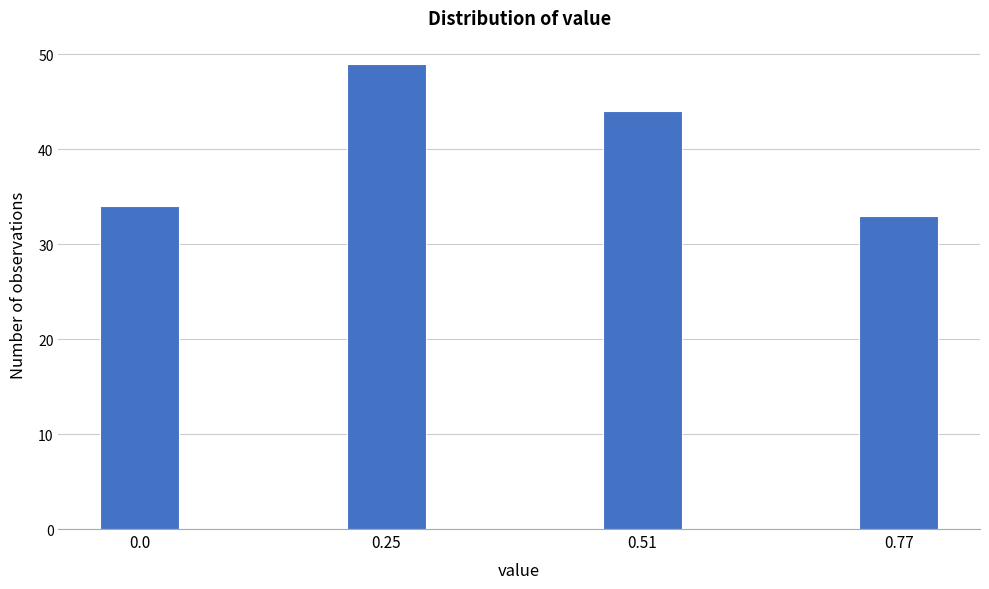

Reading right to left, list all the values displayed in this chart.

33	44	49	34